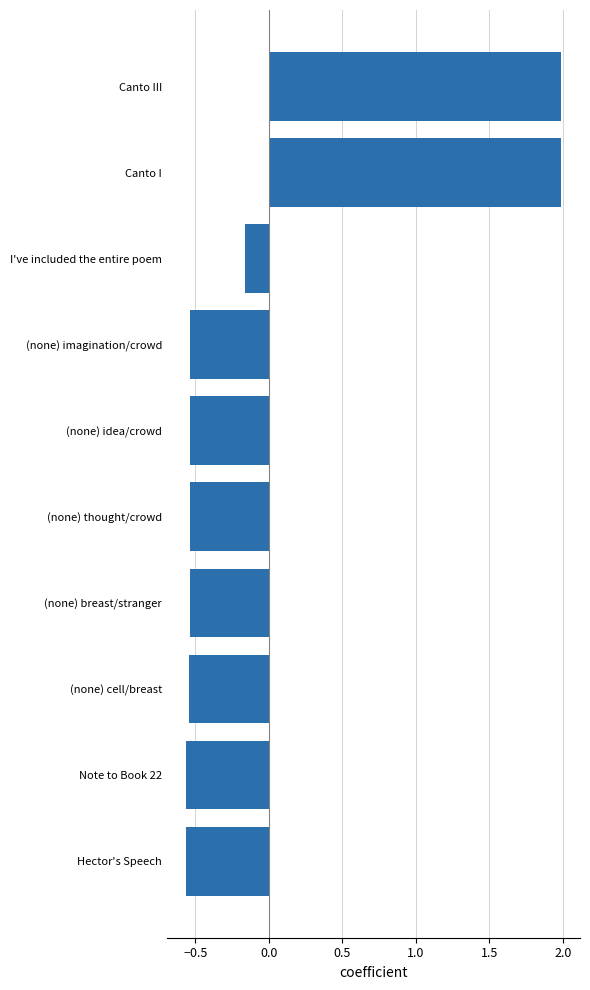

What is the change in value from Hector's Speech to Canto III?

+2.6